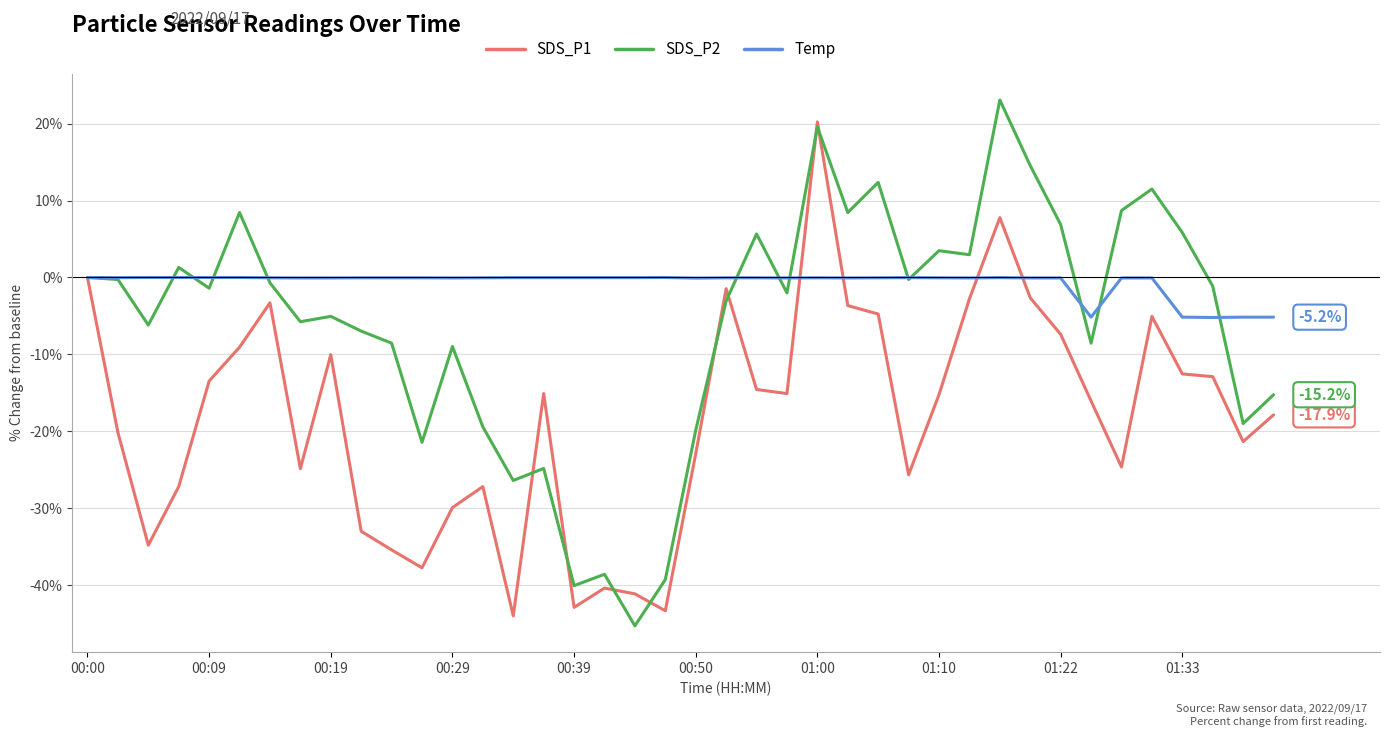

What is the smallest value displayed?

-45.3